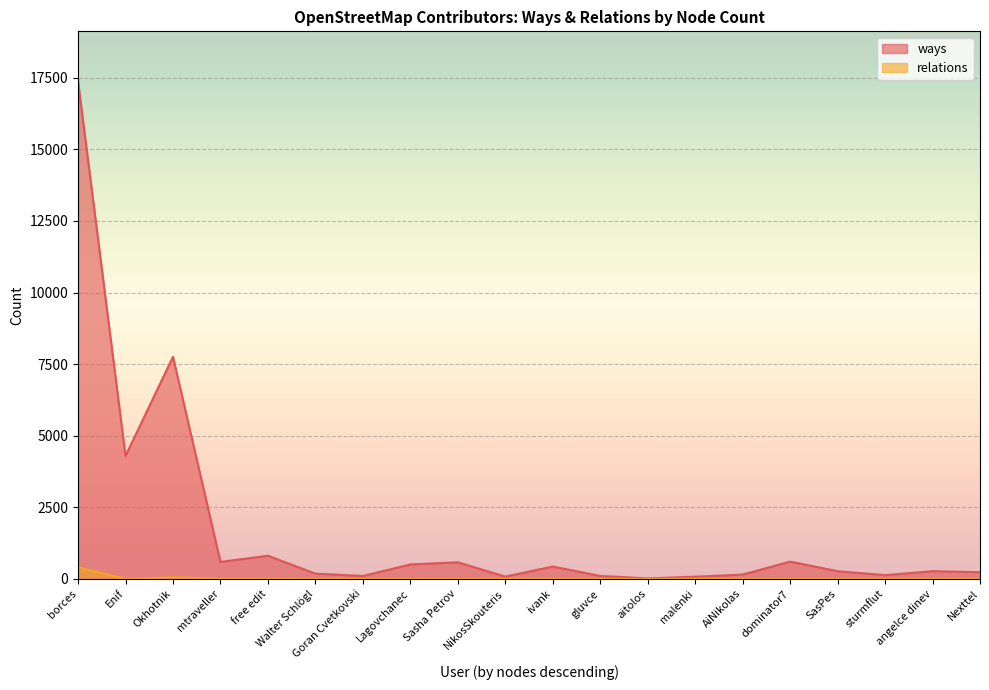

True or false: ways and relations cross at least once.

False